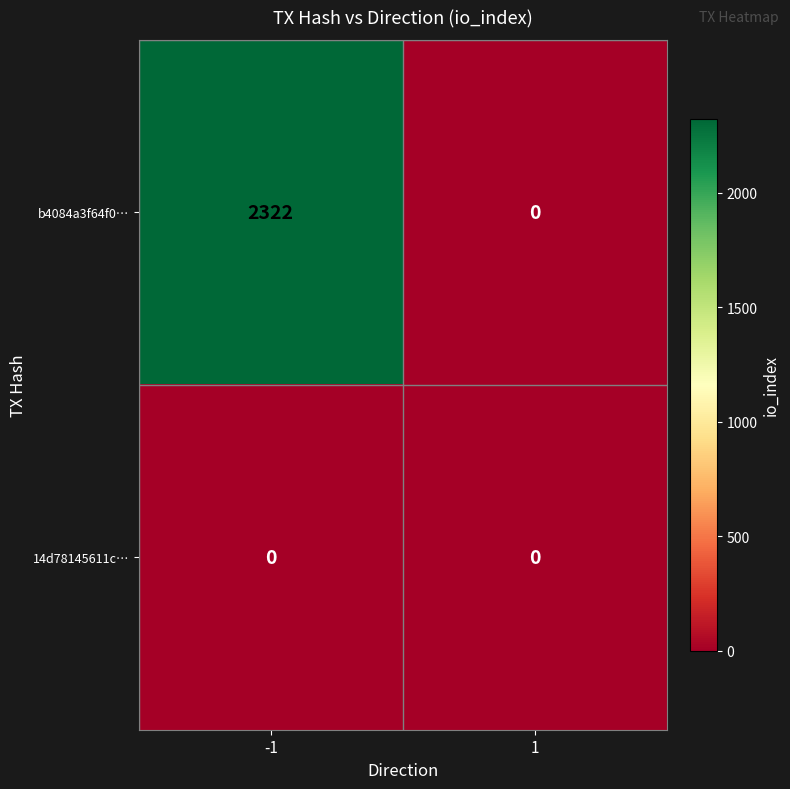

Reading left to right, transcribe all the data shown in this chart.

b4084a3f64f0…: 2322	0
14d78145611c…: 0	0